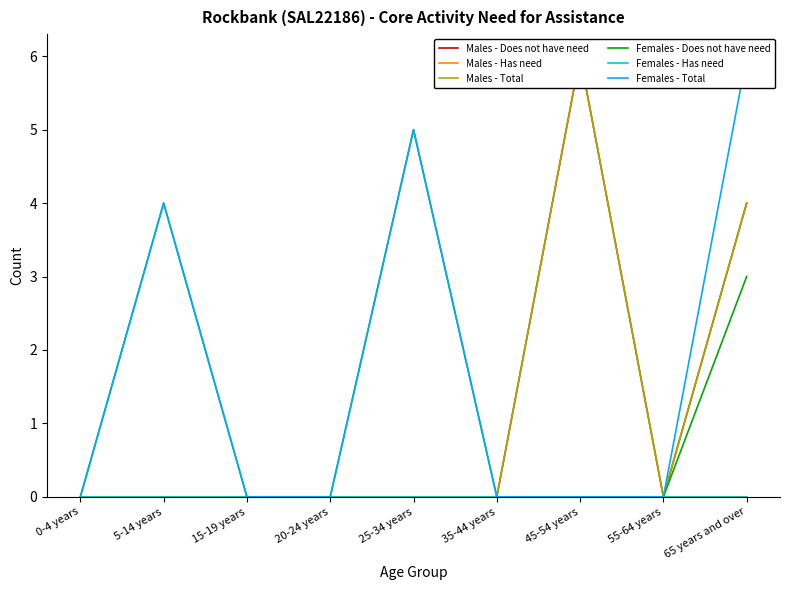

Which series has the largest total across all categories?

Females - Total